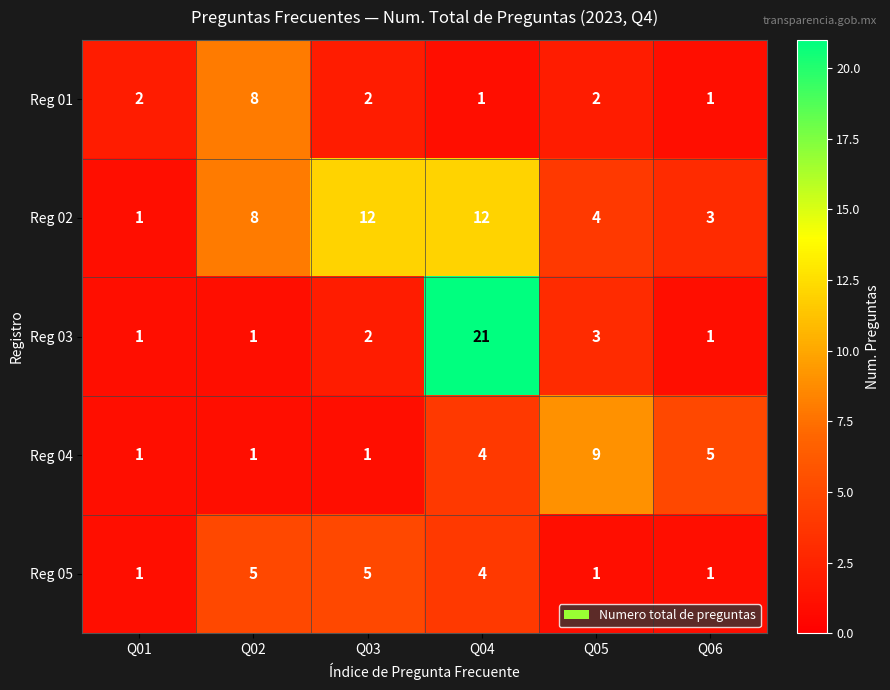

Which category has the highest value across all series?

Q04